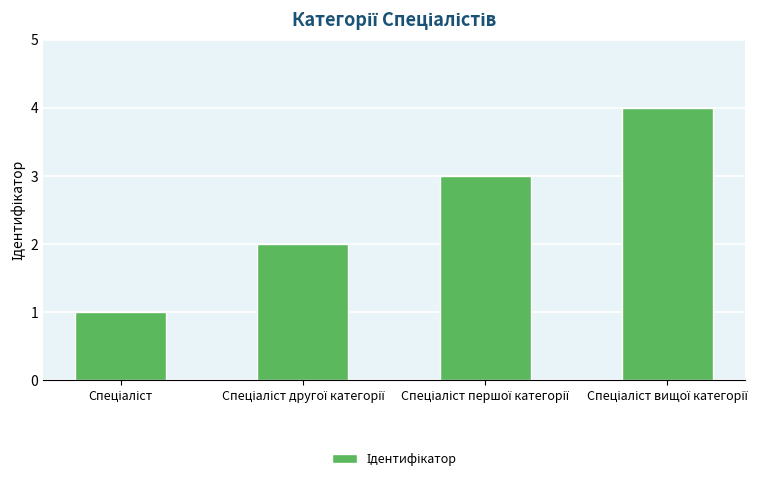

What is the difference between the maximum and minimum values?

3